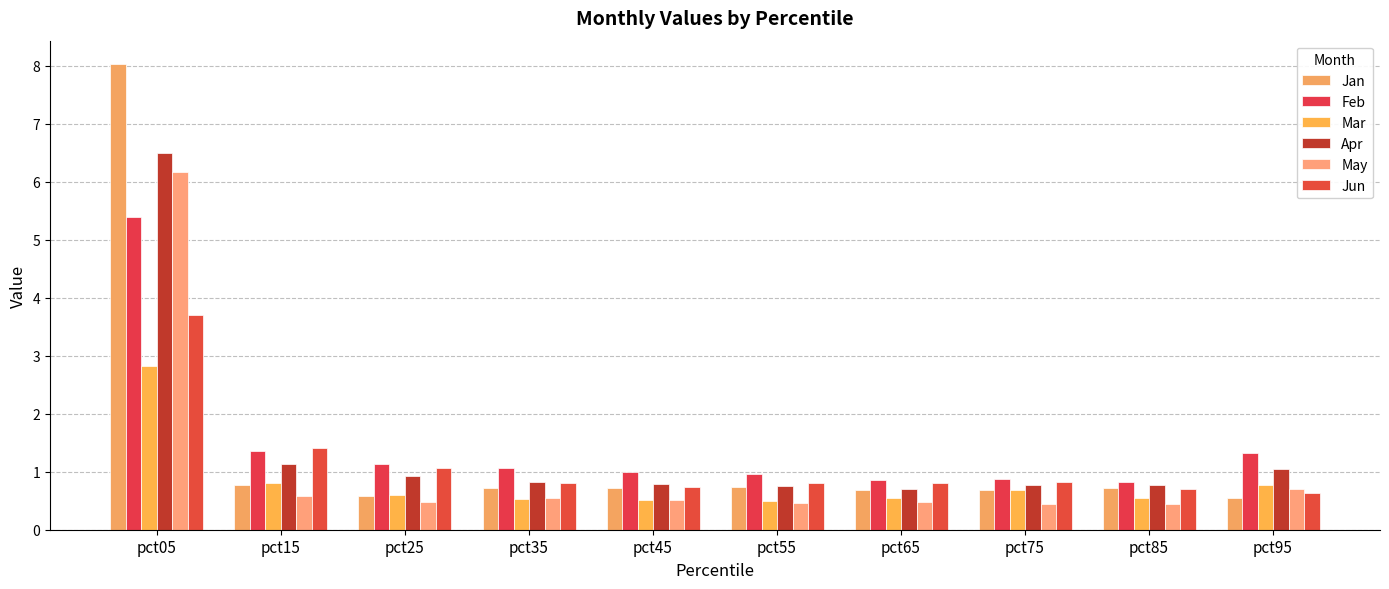

What is the difference between the highest and lowest values at pct25?

0.7